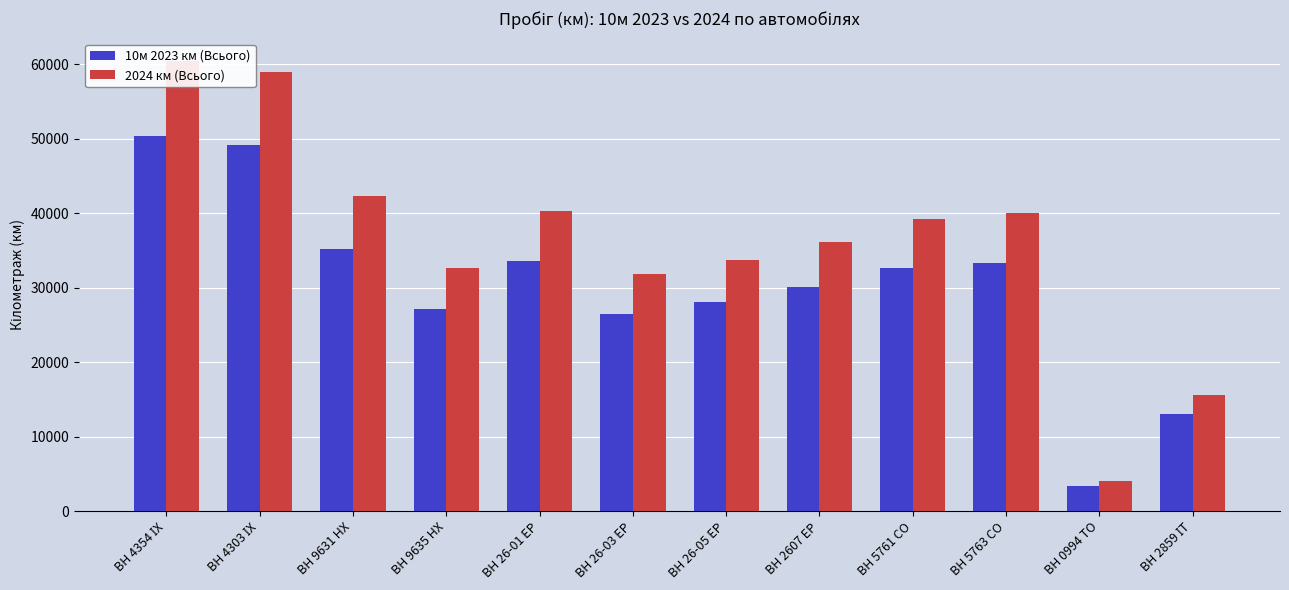

Reading left to right, extract all data points from this chart.

10м 2023 км (Всього): ВН 4354 ІХ=50361.0	ВН 4303 ІХ=49153.0	ВН 9631 НХ=35262.0	ВН 9635 НХ=27171.0	ВН 26-01 ЕР=33595.0	ВН 26-03 ЕР=26499.0	ВН 26-05 ЕР=28094.0	ВН 2607 ЕР=30149.0	ВН 5761 СО=32645.0	ВН 5763 СО=33345.0	ВН 0994 ТО=3375.0	ВН 2859 ІТ=13000.0
2024 км (Всього): ВН 4354 ІХ=60433.2	ВН 4303 ІХ=58983.6	ВН 9631 НХ=42314.4	ВН 9635 НХ=32605.2	ВН 26-01 ЕР=40314.0	ВН 26-03 ЕР=31798.8	ВН 26-05 ЕР=33712.8	ВН 2607 ЕР=36178.8	ВН 5761 СО=39174.0	ВН 5763 СО=40014.0	ВН 0994 ТО=4050.0	ВН 2859 ІТ=15600.0